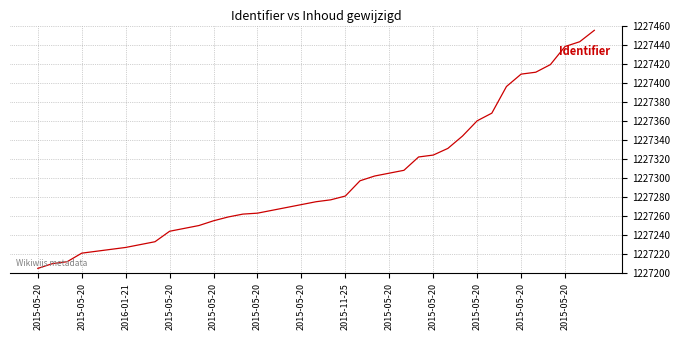

What is the smallest value displayed?

1227205